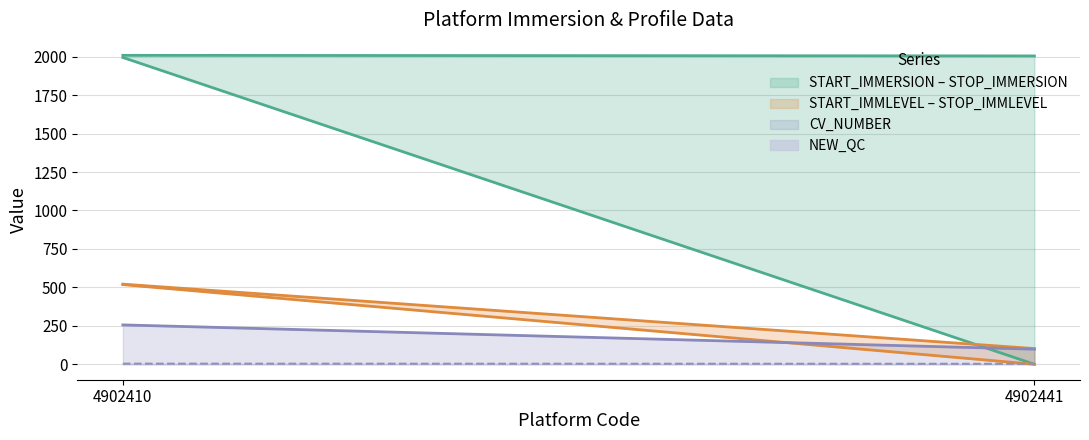

How many lines are shown in the chart?

6